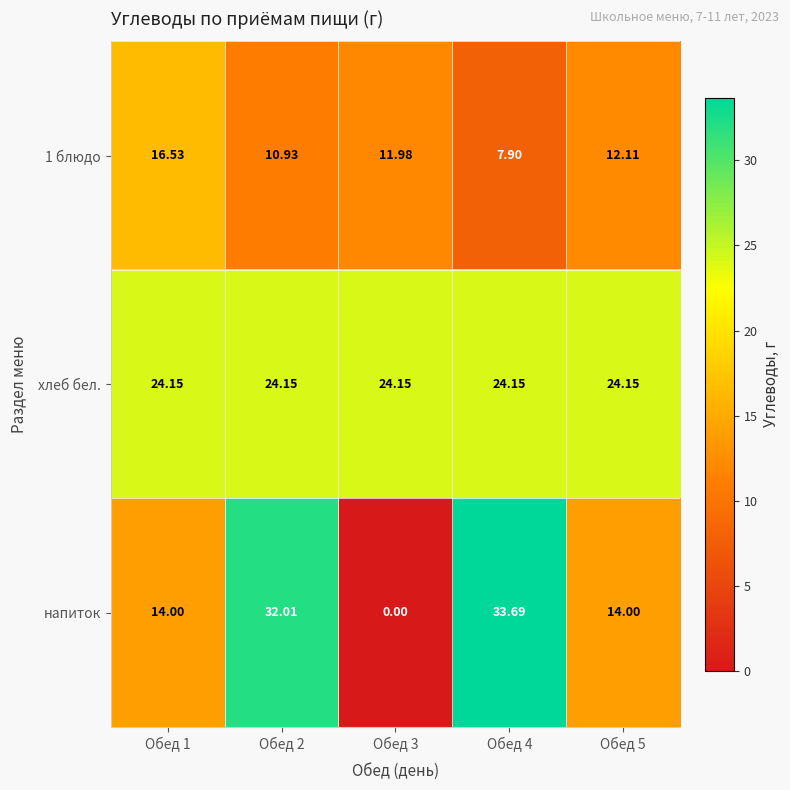

Rank the series by their maximum value, from lowest to highest.

1 блюдо, хлеб бел., напиток